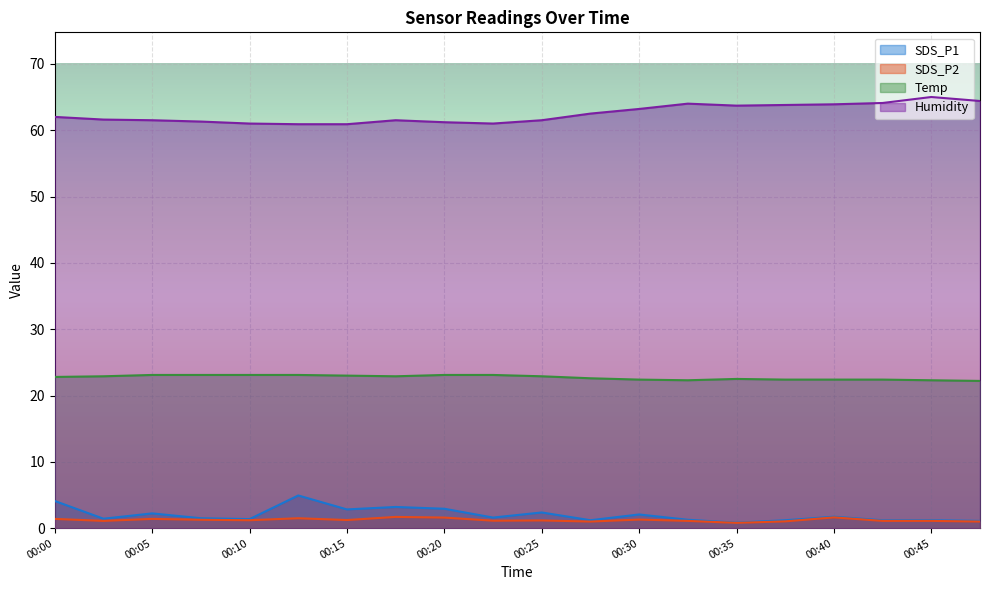

How many data points in Humidity are less than 62?

10